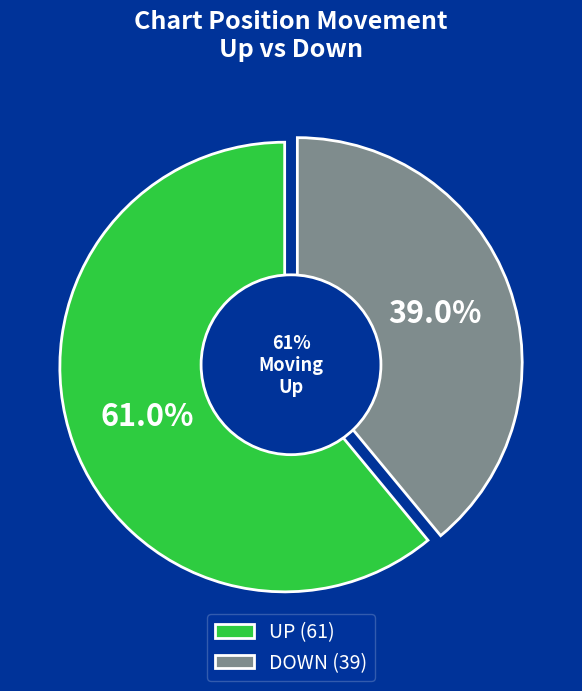

Is it true that up is 50% of the pie?

False